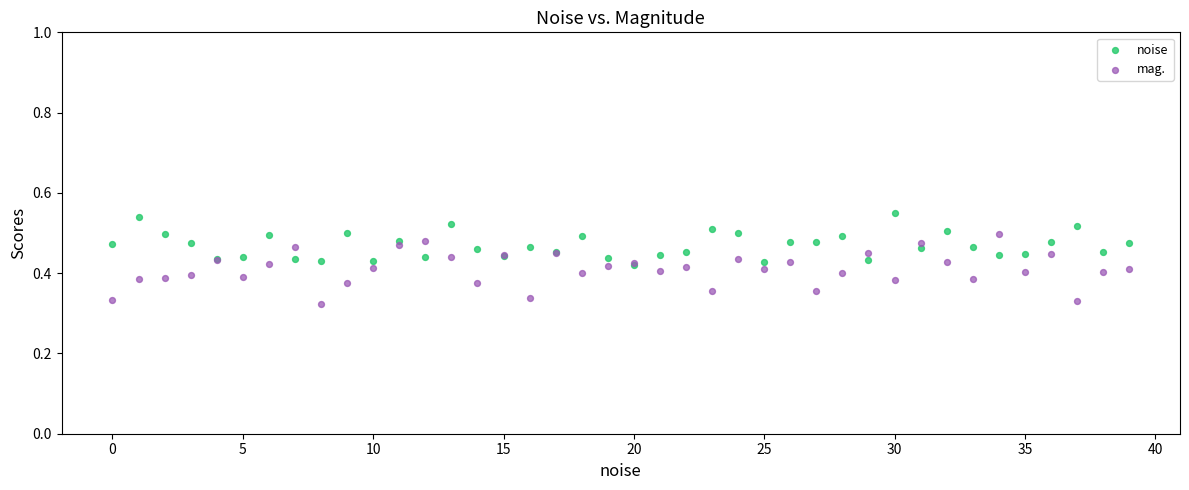

Which series has the widest spread of Y values?

mag.